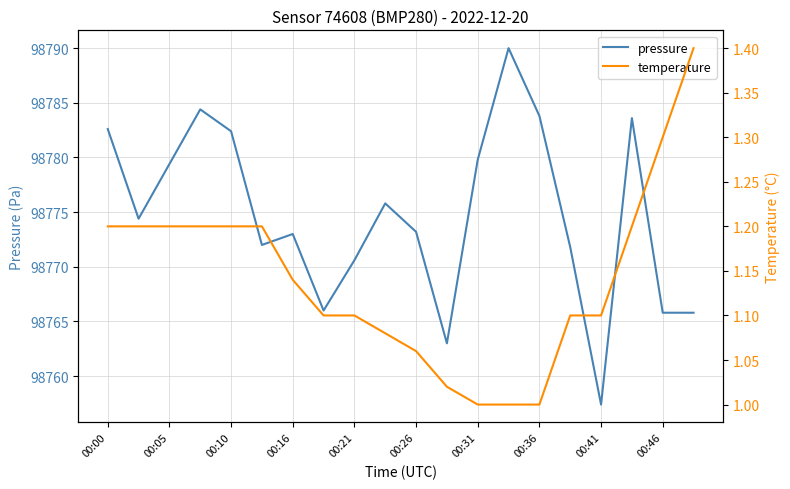

The value of pressure at 00:05 is 131952.6. True or false?

False